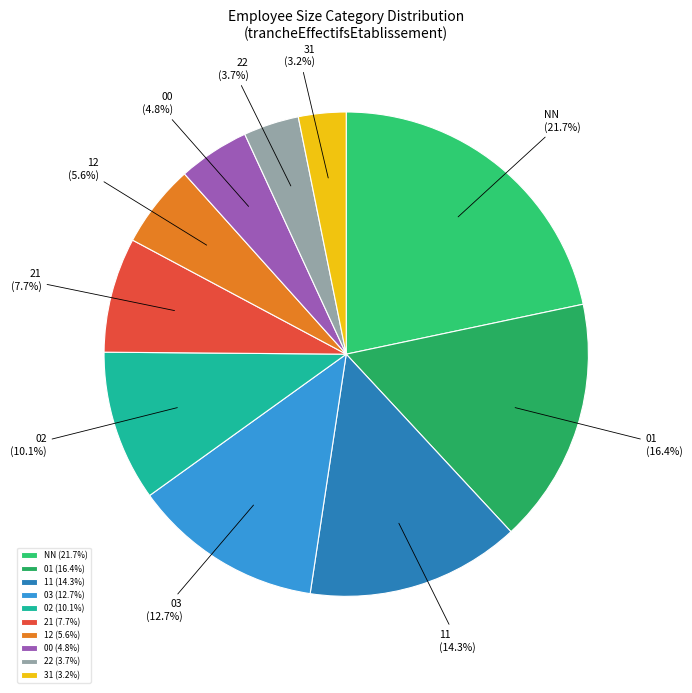

To the nearest percent, what percentage of the pie is 12?

6%